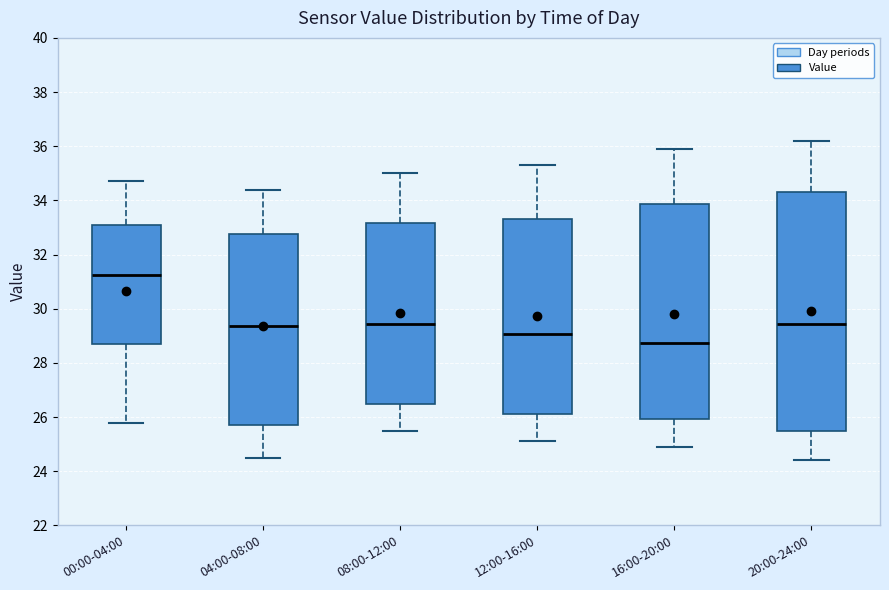

Where does the median line of the box for 00:00-04:00 sit on the y-axis? The values are not printed on the chart, so give them approximately, as read against the axis.

31.2